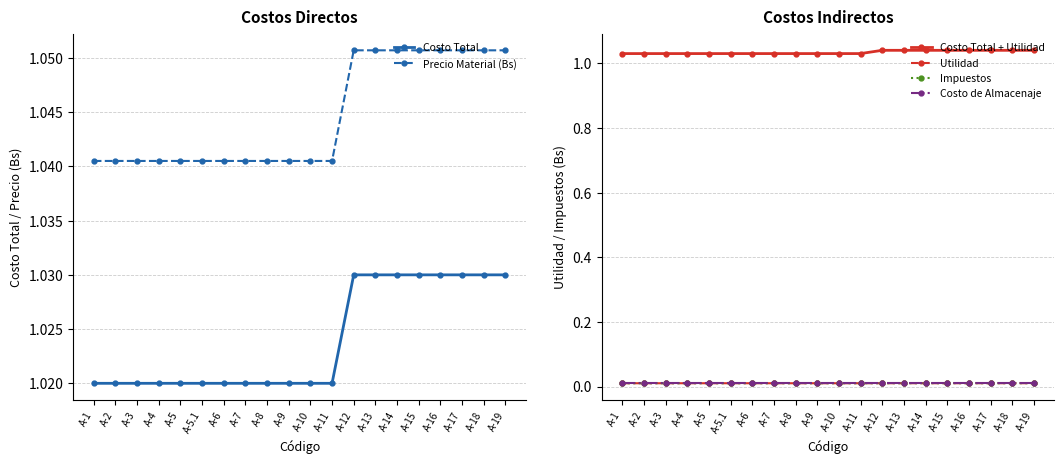

Which series changed the most between A-3 and A-5.1?

Costo Total